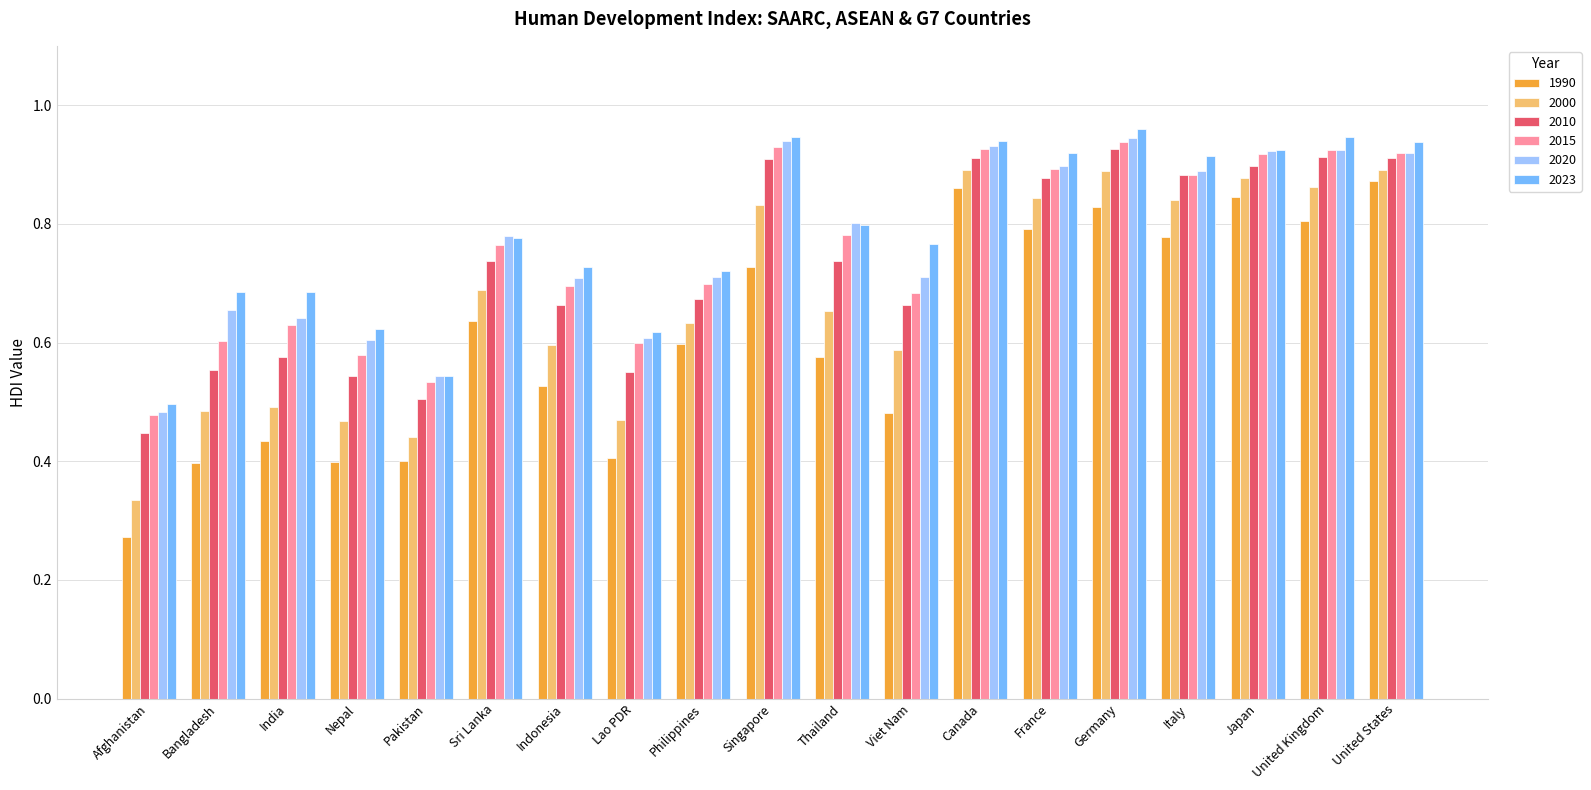

What is the label of the 1st bar from the left?

Afghanistan